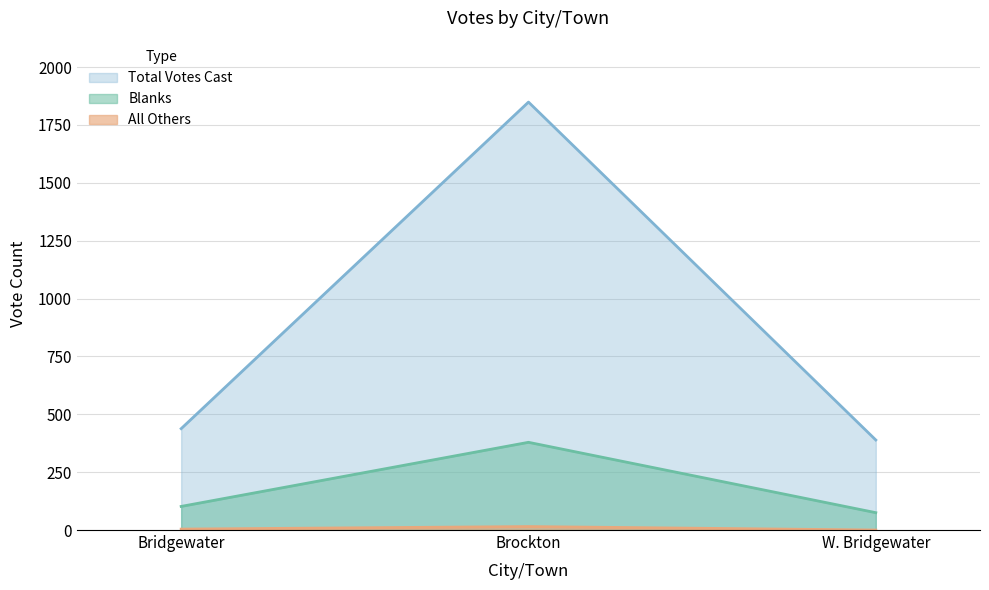

What is the approximate value of All Others at Brockton, to the nearest 5?

15